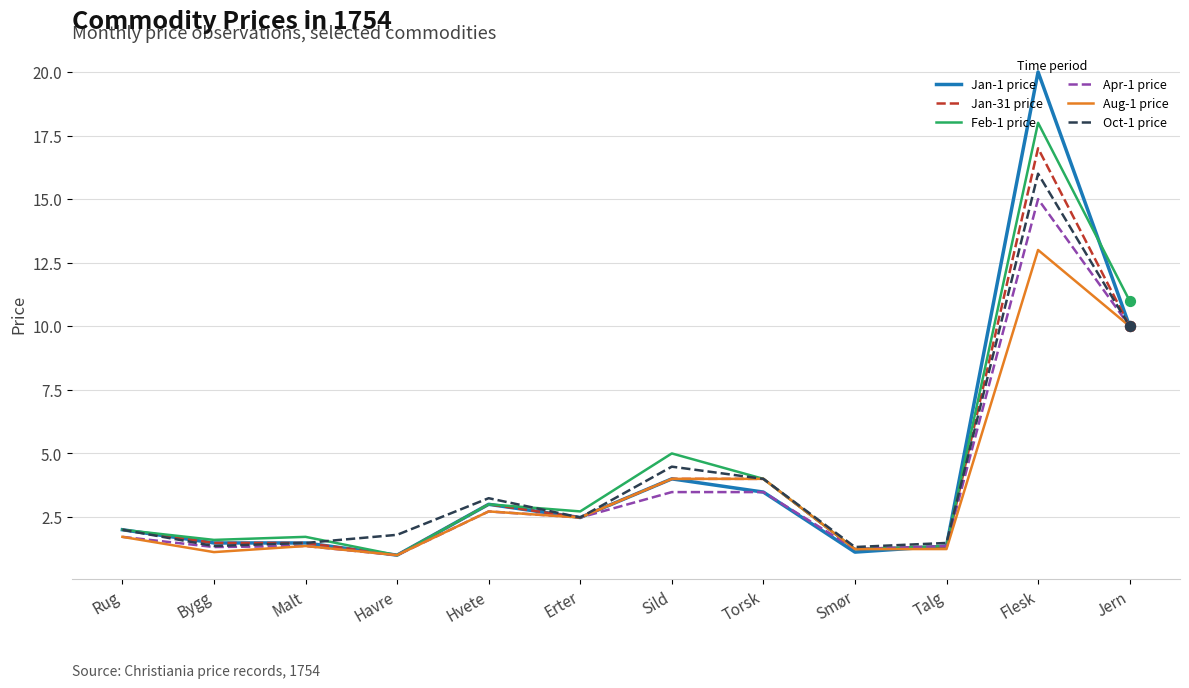

What is the total value across all series at Jern?

61.0